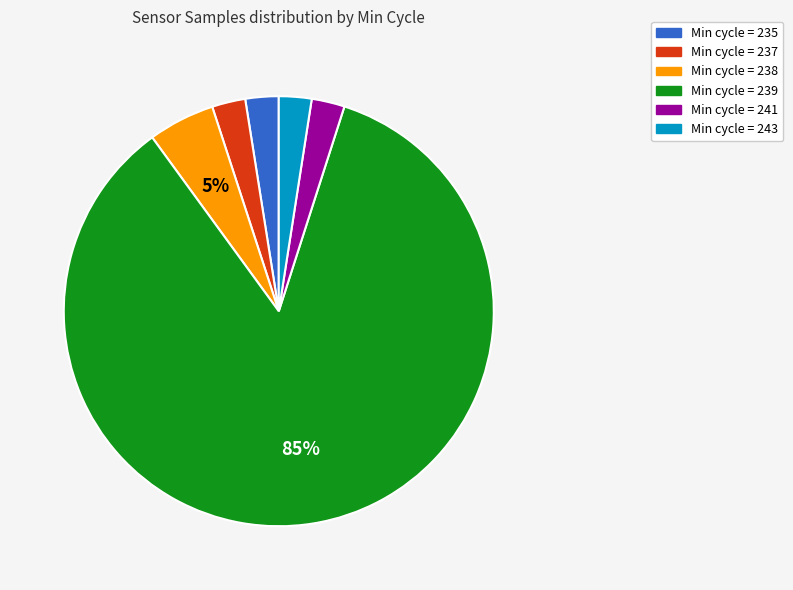

To the nearest percent, what is the average slice percentage?

17%